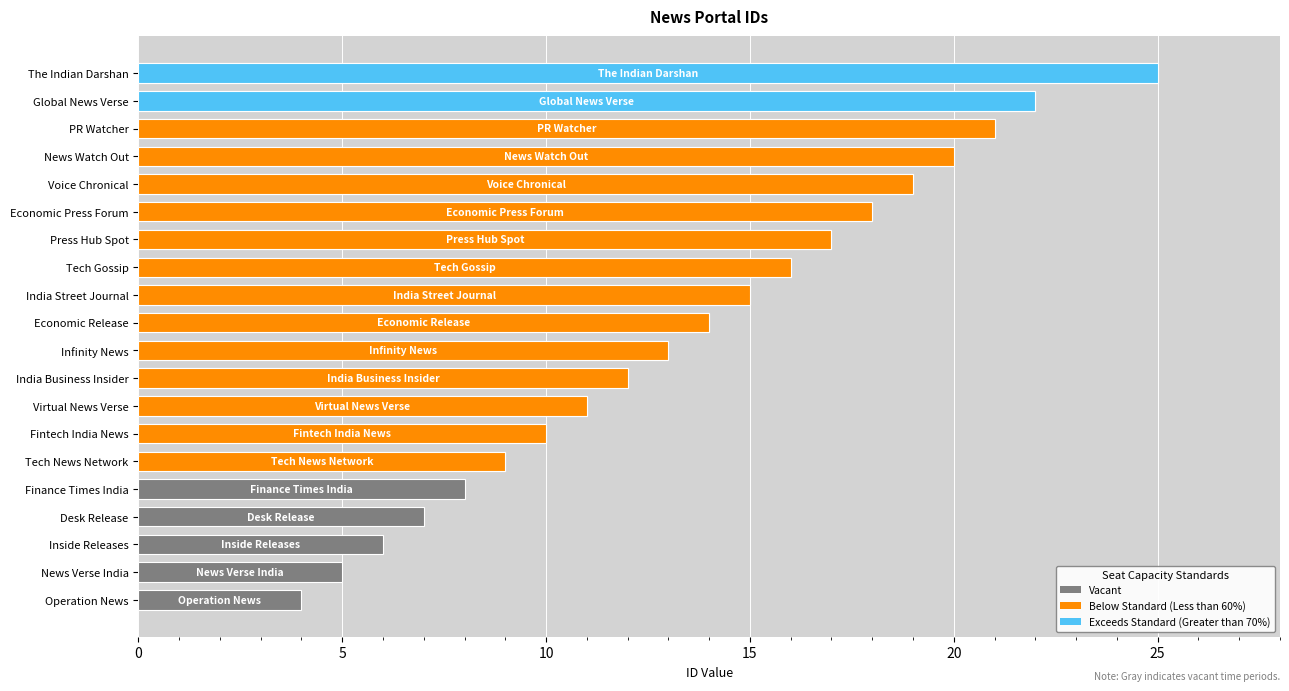

True or false: the data shows 42 at The Indian Darshan.

False